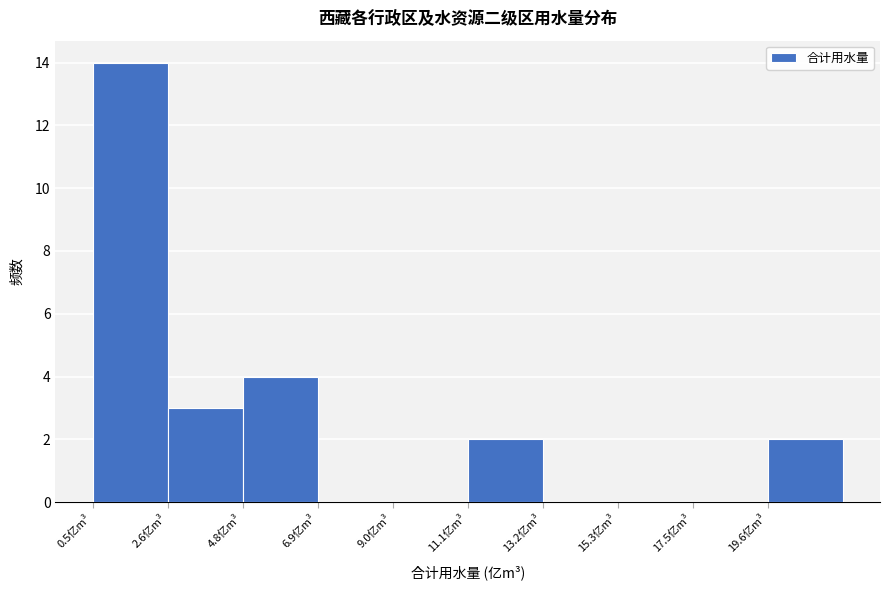

Reading left to right, list every bar in this chart as the range it spans on the x-axis followed by its height. Neither the bar edges nor the heights are printed on the chart, so give them approximately, as read against the axes.

0.5 to 2.5: 14
2.5 to 5.0: 3
5.0 to 7.0: 4
7.0 to 9.0: 0
9.0 to 11.0: 0
11.0 to 13.0: 2
13.0 to 15.5: 0
15.5 to 17.5: 0
17.5 to 19.5: 0
19.5 to 21.5: 2